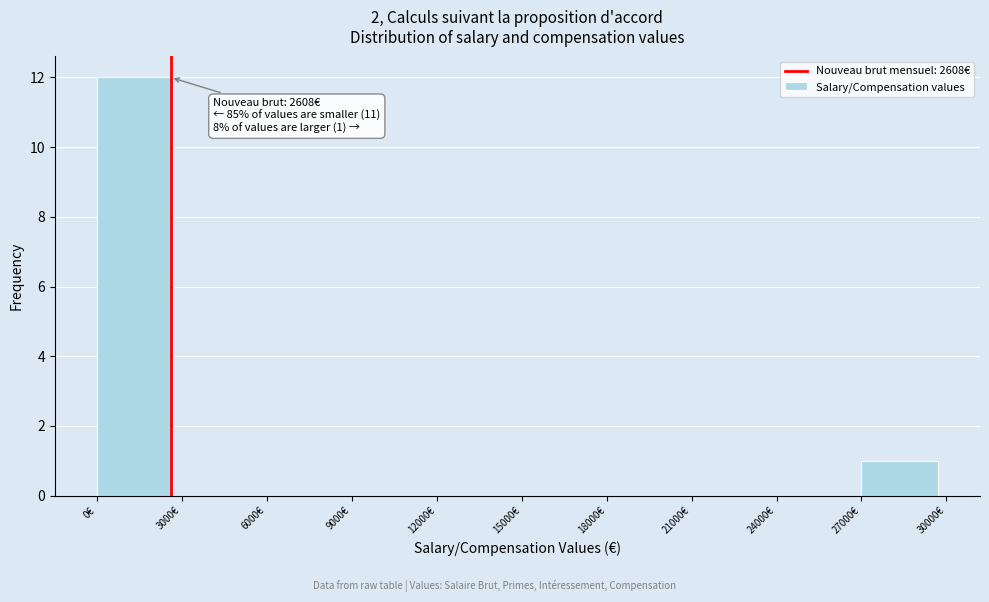

Over which range of the x-axis is the bar tallest?

0 to 3000